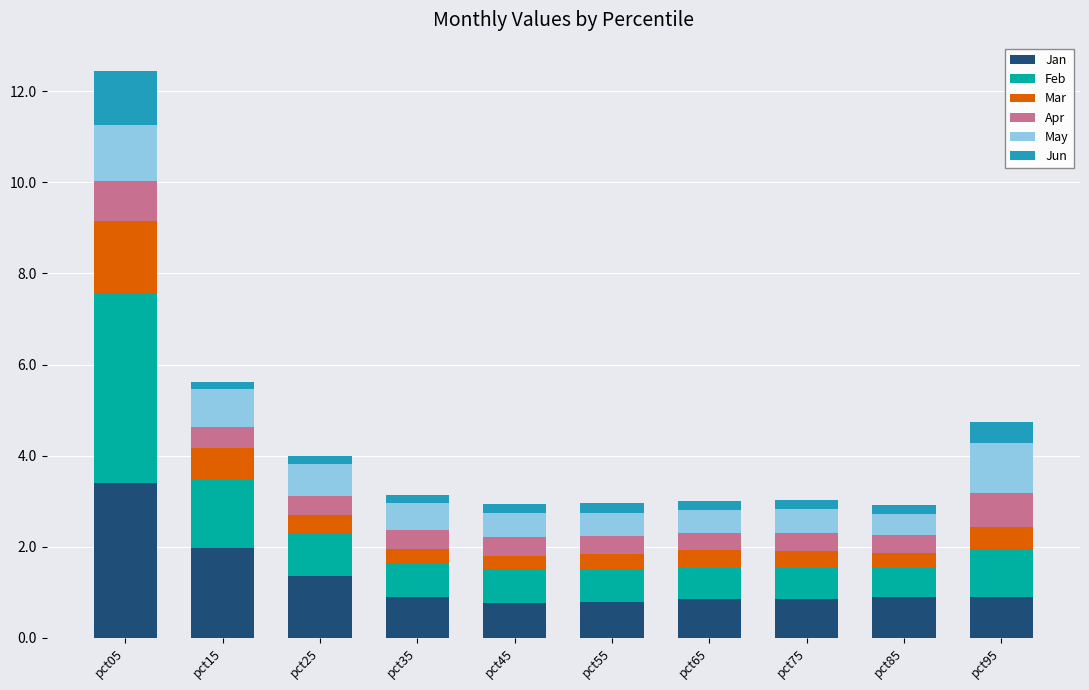

What is the minimum value for Jan?

0.8